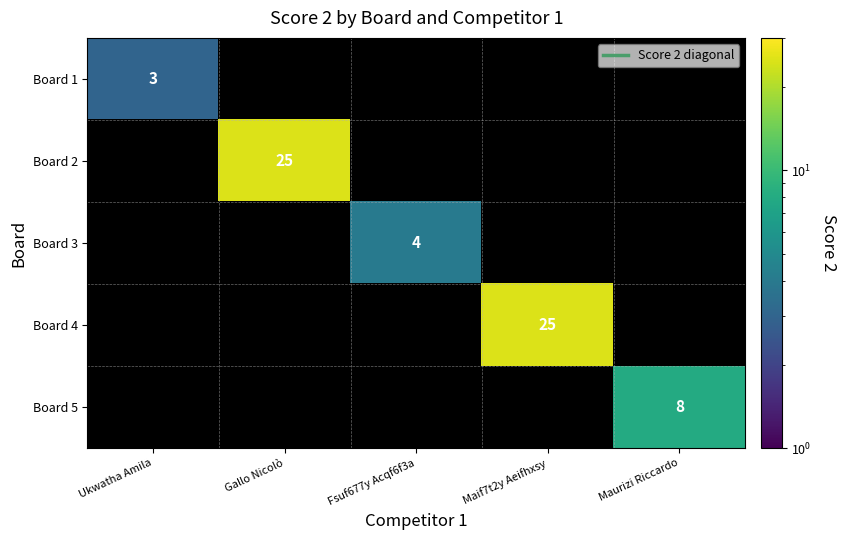

The Board 4 series shows 25 at Maif7t2y Aeifhxsy. True or false?

True